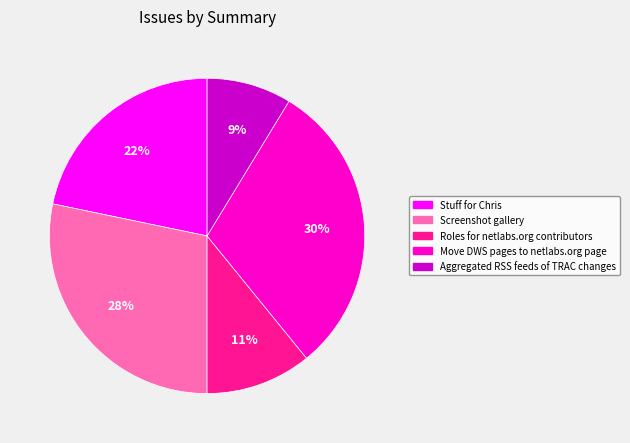

Which slice is the smallest?

Aggregated RSS feeds of TRAC changes